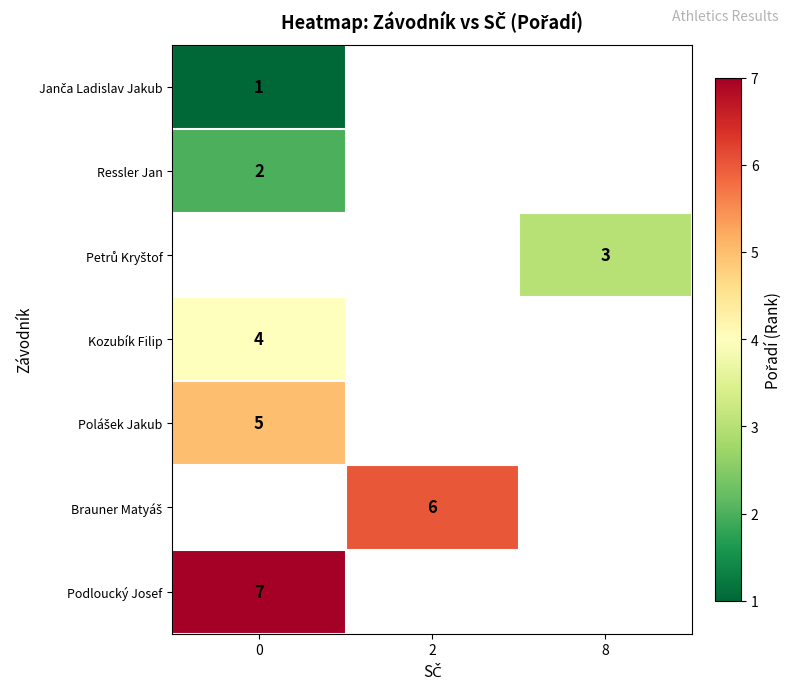

True or false: Podloucký Josef has a value of 7 at 0.

True